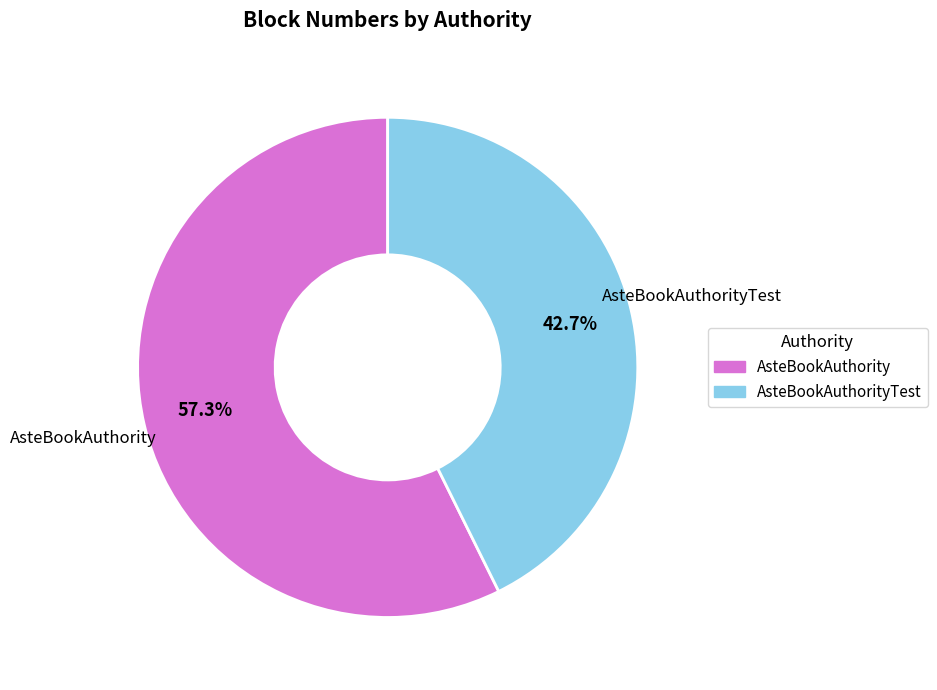

Is there any slice that represents more than half of the pie?

Yes